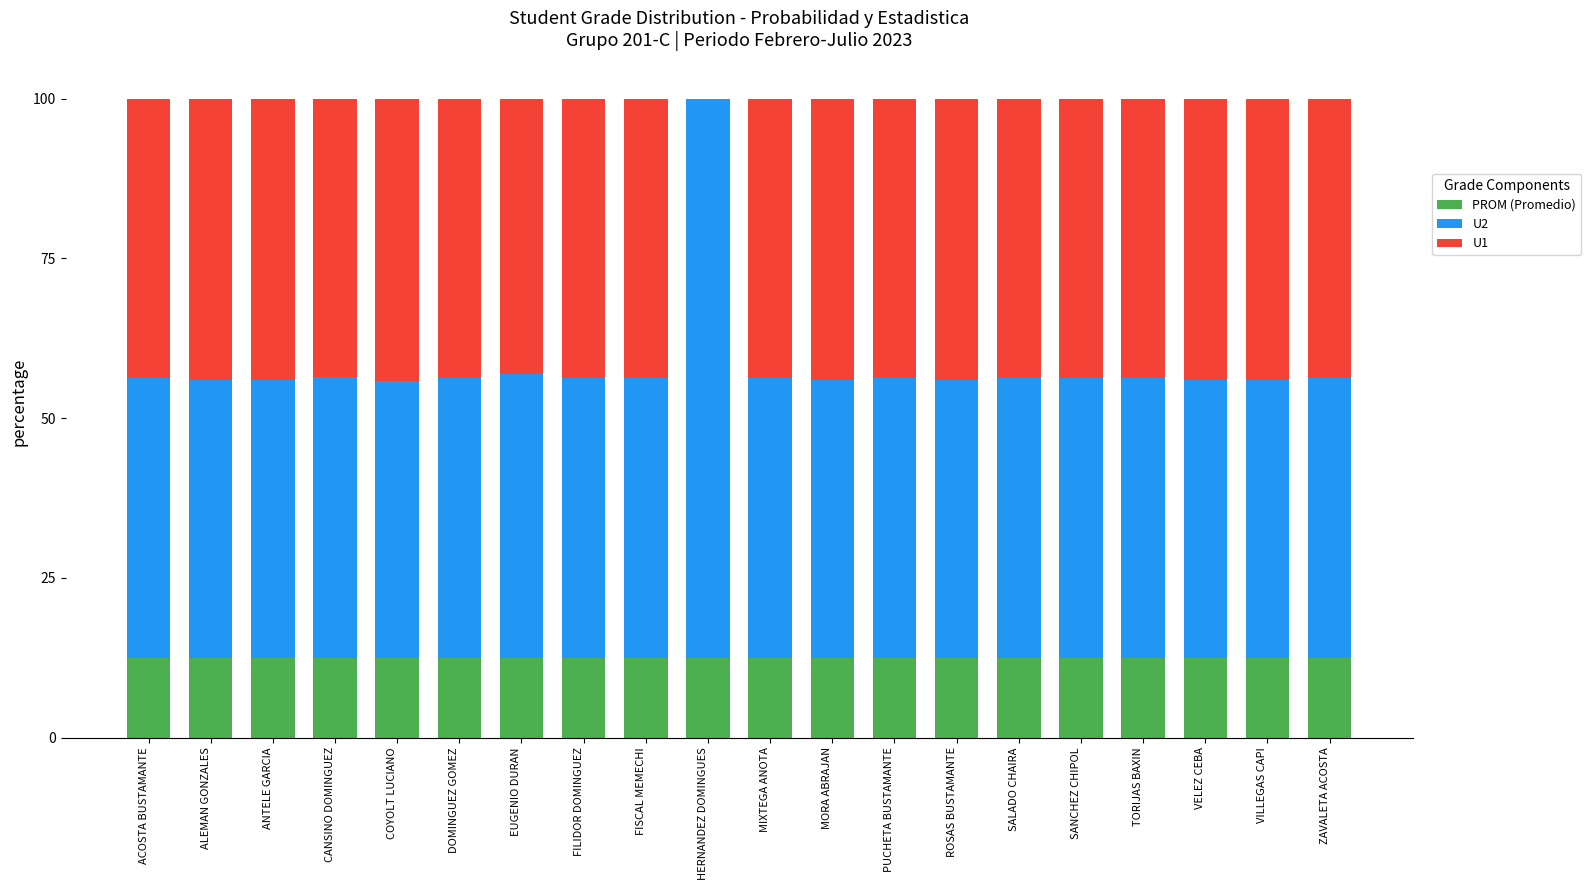

What is the total value across all series at SALADO CHAIRA?

100.0